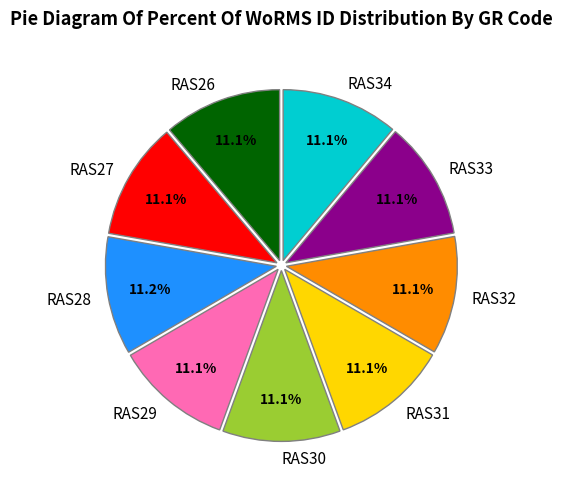

Is it true that RAS28 is 11% of the pie?

True